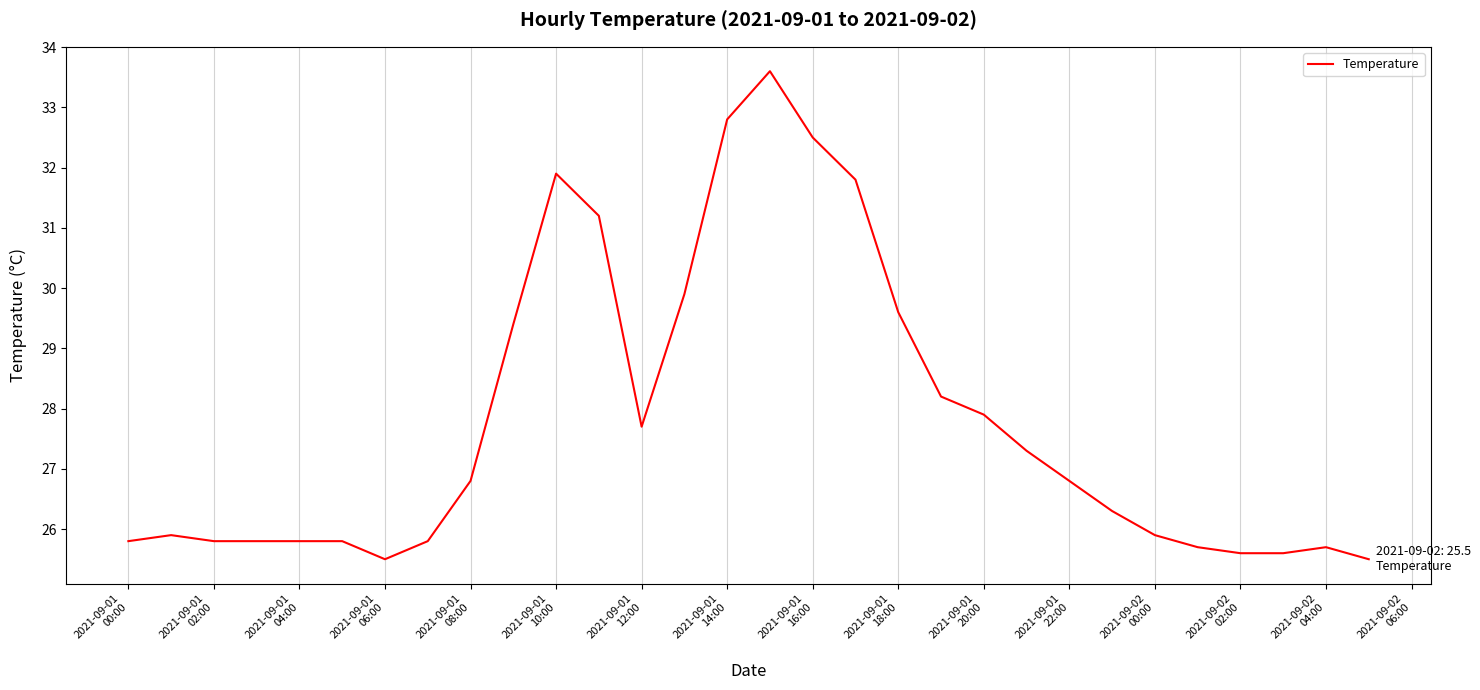

How many lines are shown in the chart?

1